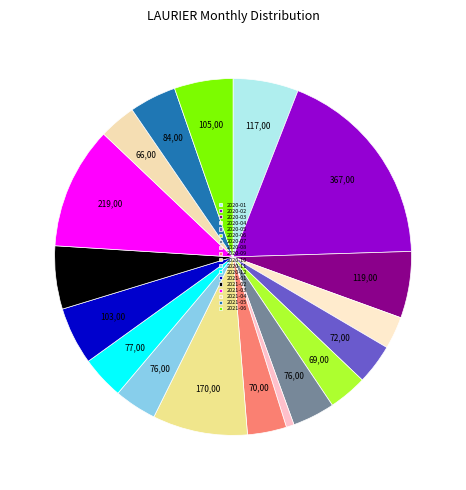

The 2021-01 slice represents 12% of the pie. True or false?

False